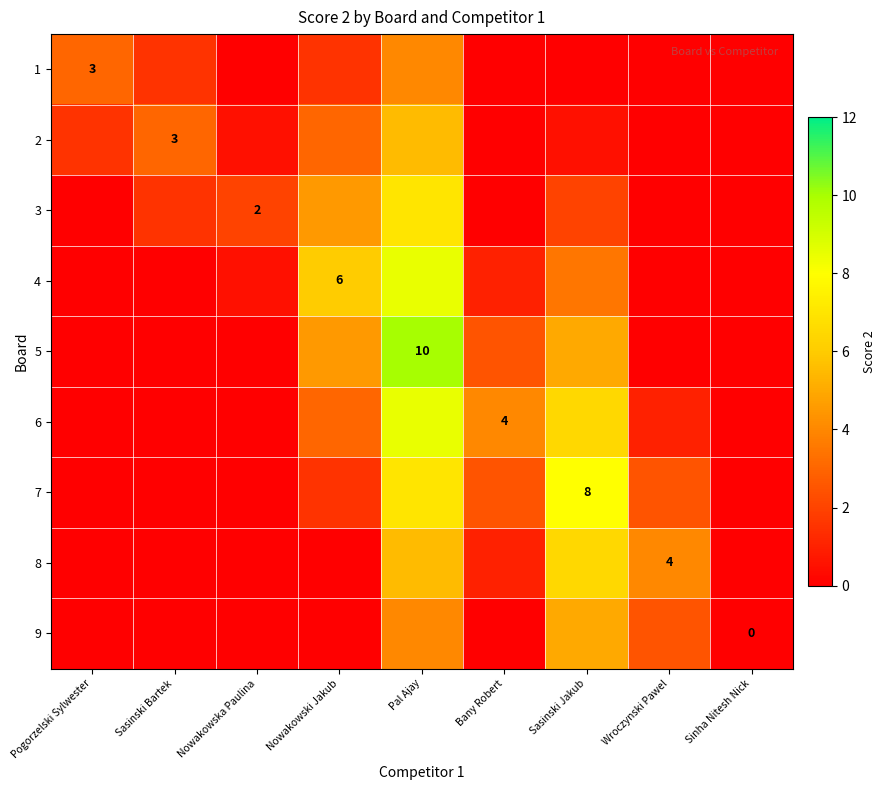

What is the spread (max minus min) of values at Bany Robert?

4.0